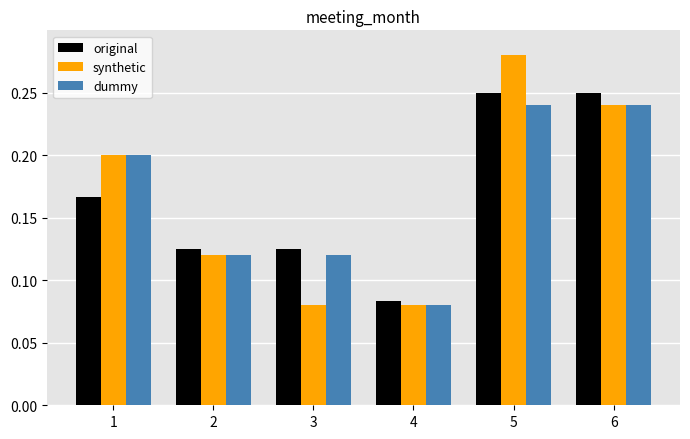

Which series changed the most between 2 and 5?

synthetic